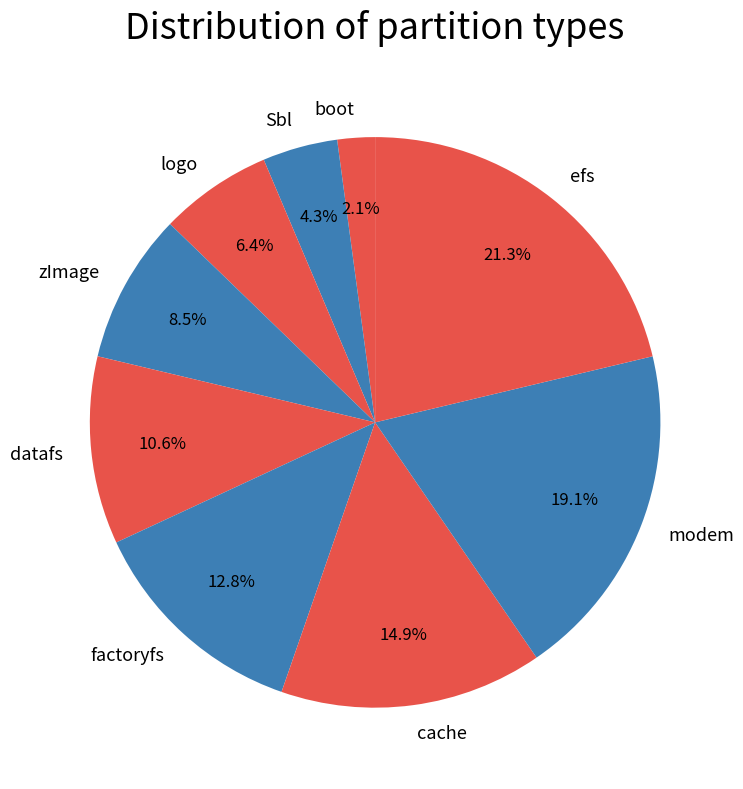

Count the number of slices in the pie.

9